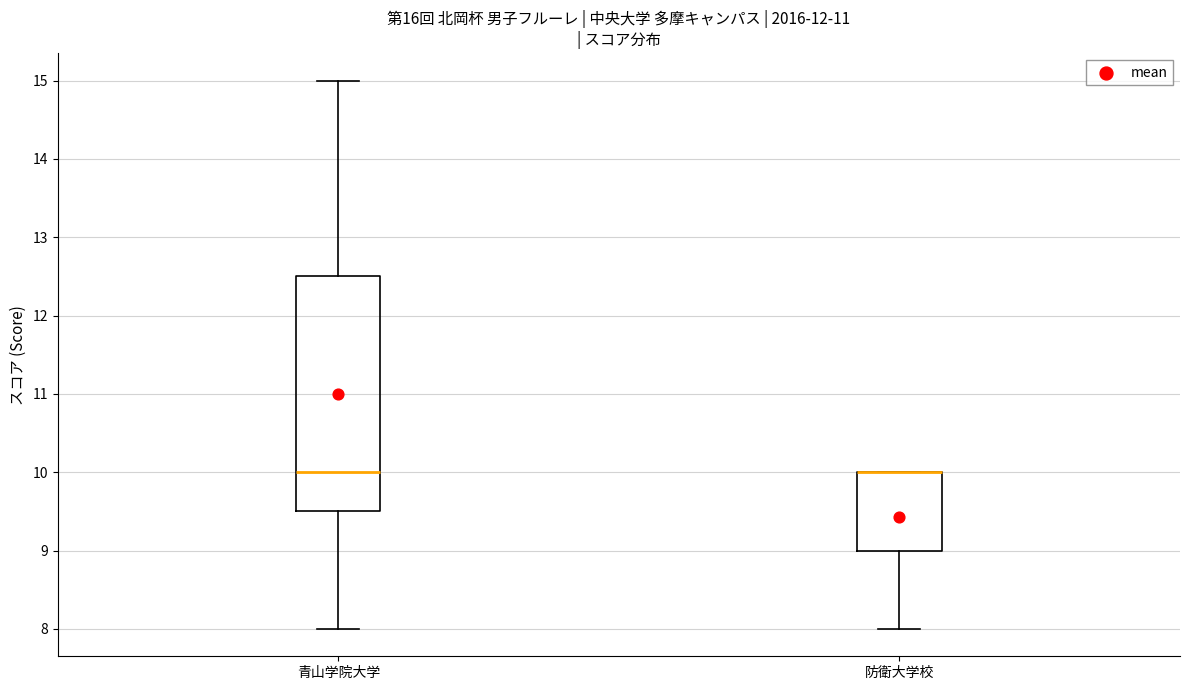

Reading left to right, transcribe this box plot: for each box, give where its median line is, the range the box spans, and where its two whiskers end, as read against the y-axis. The values are not printed on the chart, so give them approximately, as read against the axis.

青山学院大学: median 10.0, box 9.5 to 12.5, whiskers 8.0 to 15.0
防衛大学校: median 10.0 (drawn on the box's upper edge), box 9.0 to 10.0, whiskers 8.0 to 10.0